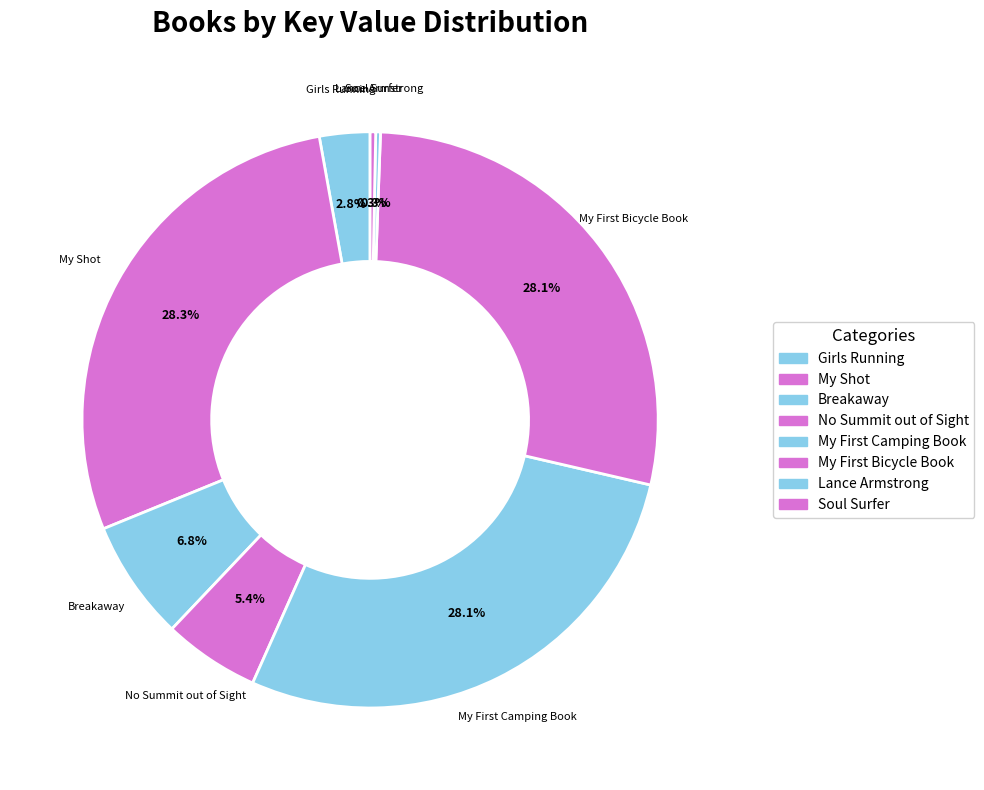

Is there a majority slice in this chart?

No